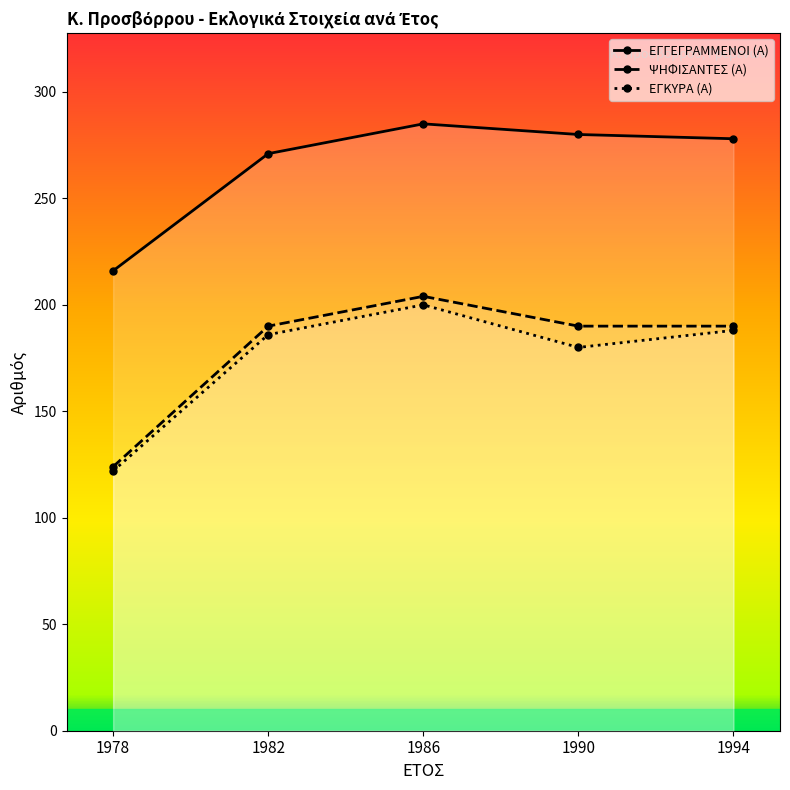

What is the value of the ΨΗΦΙΣΑΝΤΕΣ (Α) point at the 3rd from the left?

204